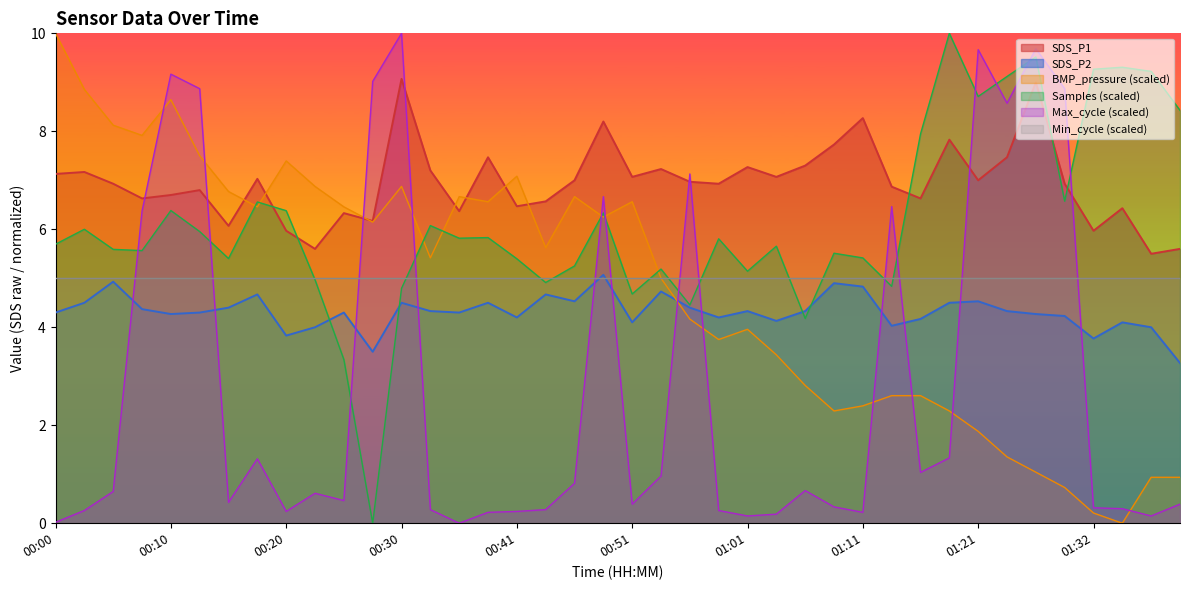

True or false: SDS_P2 and SDS_P1 cross at least once.

False